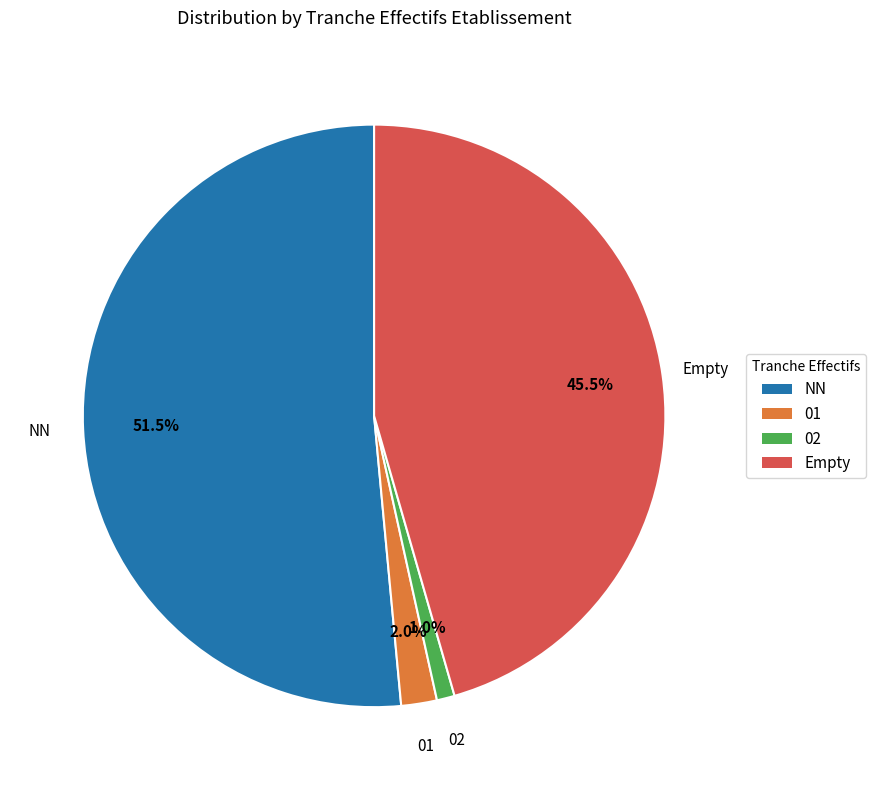

The 02 slice represents 15% of the pie. True or false?

False